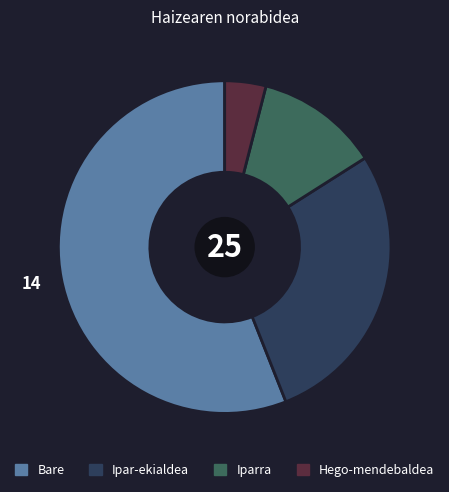

Which has a higher value, Ipar-ekialdea or Bare?

Bare